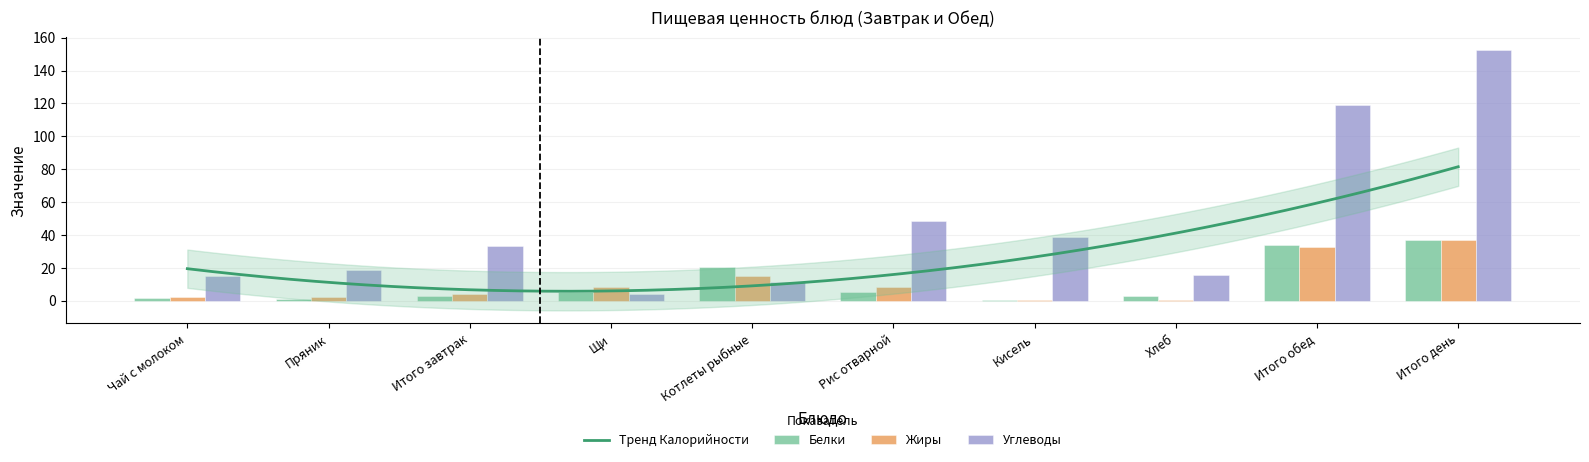

What is the lowest value of the Жиры series?

0.5